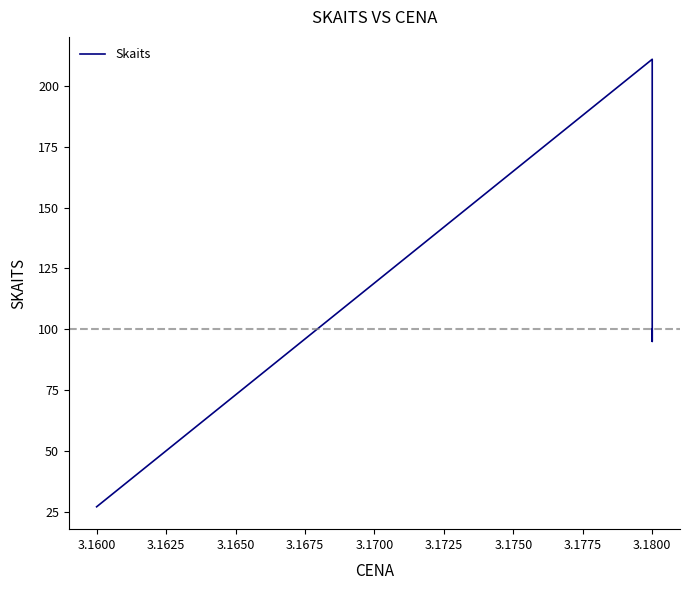

How many lines are shown in the chart?

1